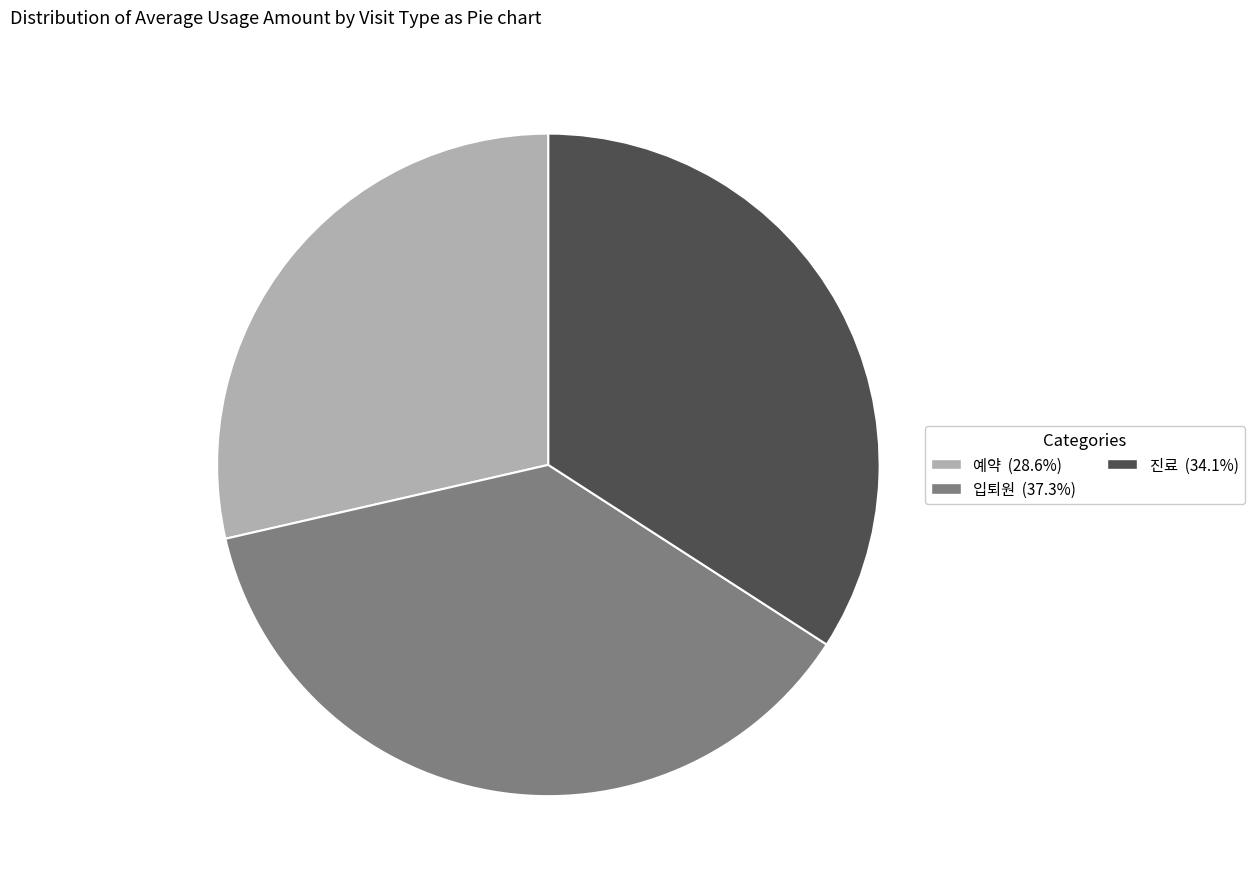

What is the ratio of the value at 예약 (28.6%) to the value at 입퇴원 (37.3%)?

0.8